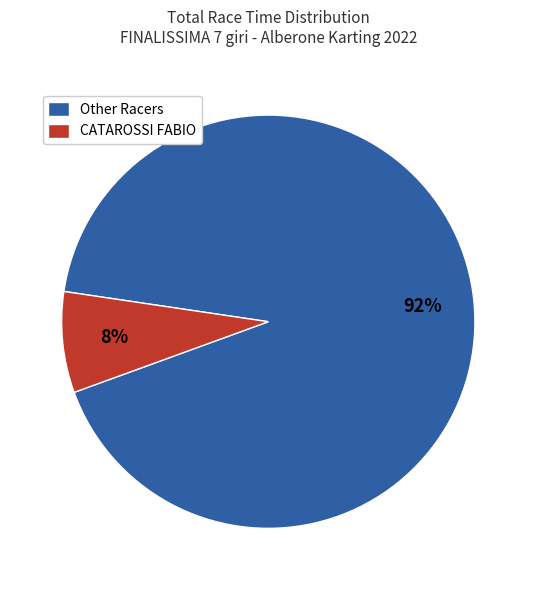

Which slice is the smallest?

CATAROSSI FABIO